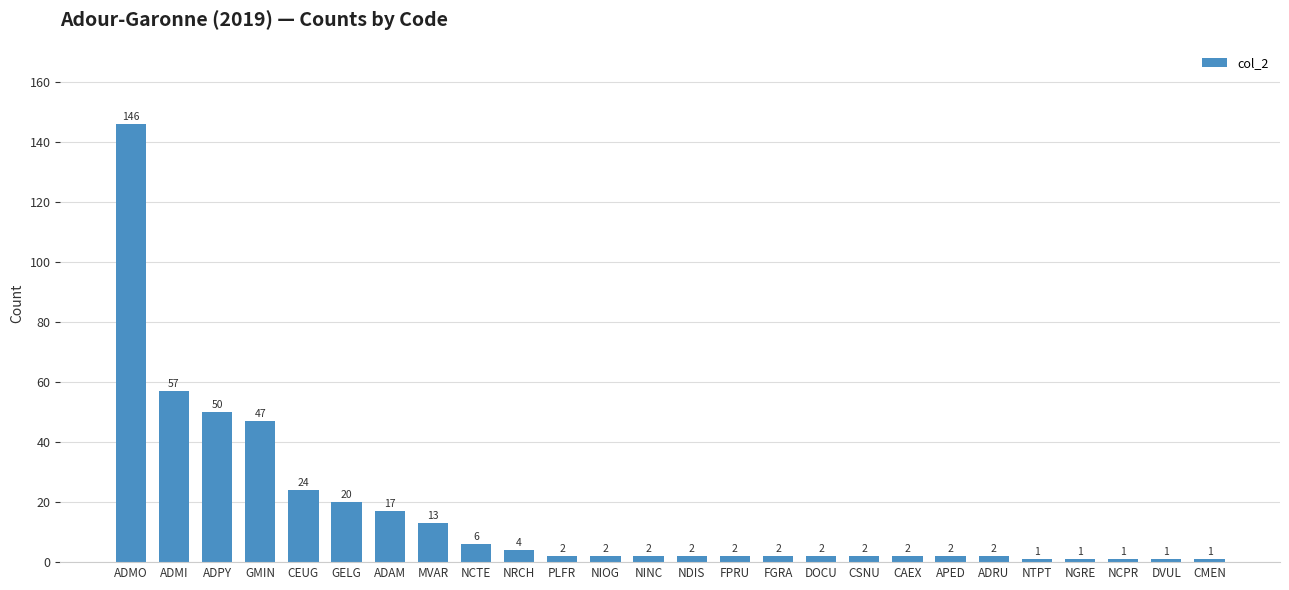

What is the sum of all values?

411